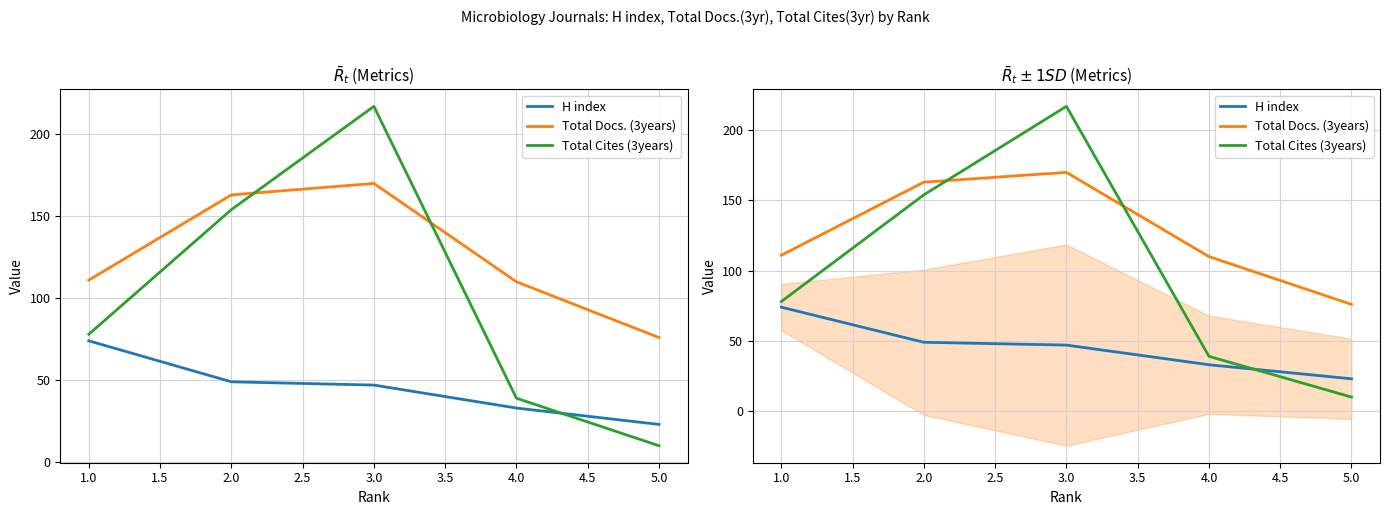

Reading right to left, transcribe all the data shown in this chart.

H index: 23	33	47	49	74
Total Docs. (3years): 76	110	170	163	111
Total Cites (3years): 10	39	217	154	78